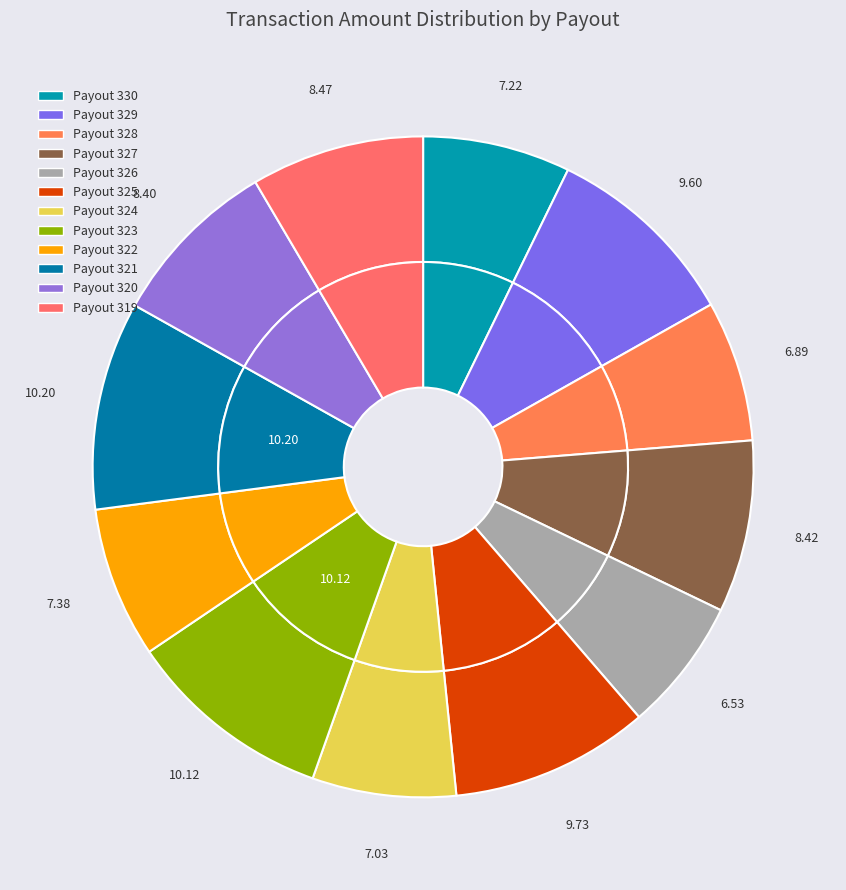

How many slices are in this pie chart?

12